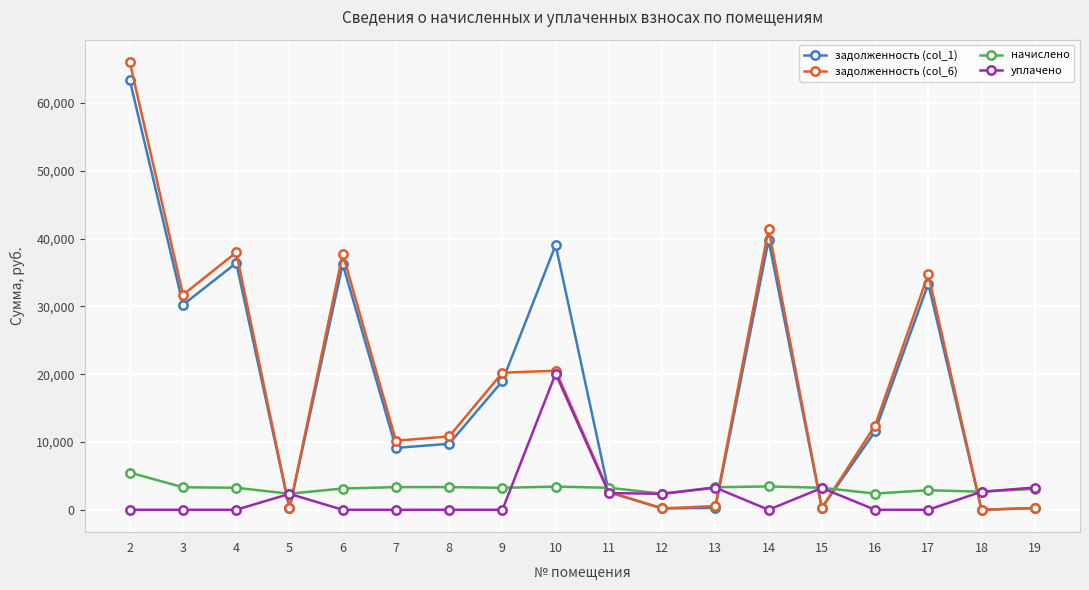

What is the total value across all series at 14?

84601.3